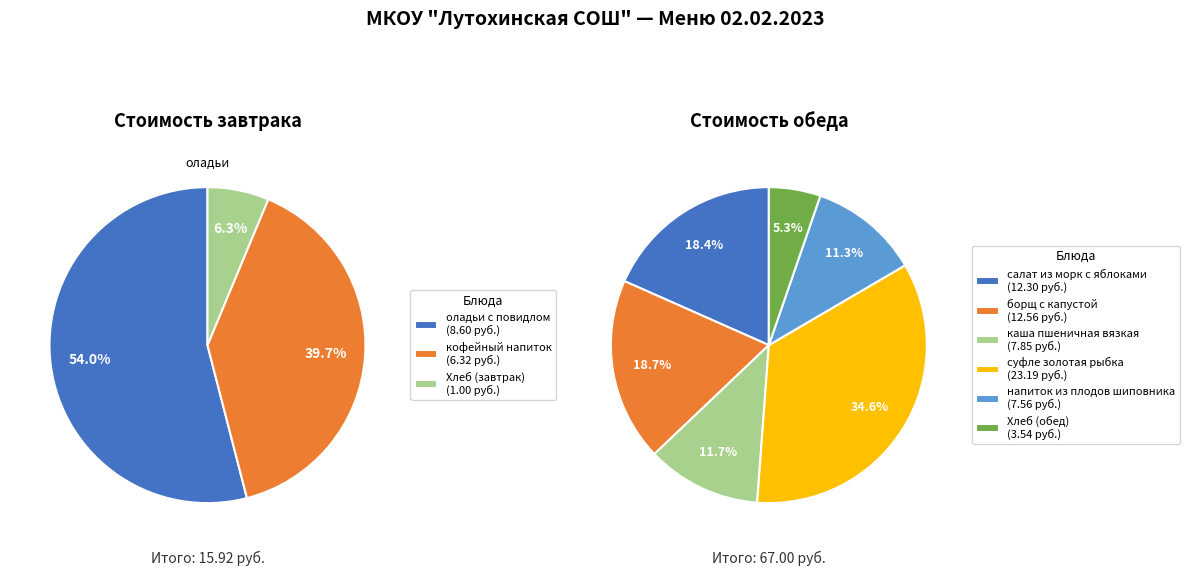

To the nearest percent, what portion does Обед represent?

81%